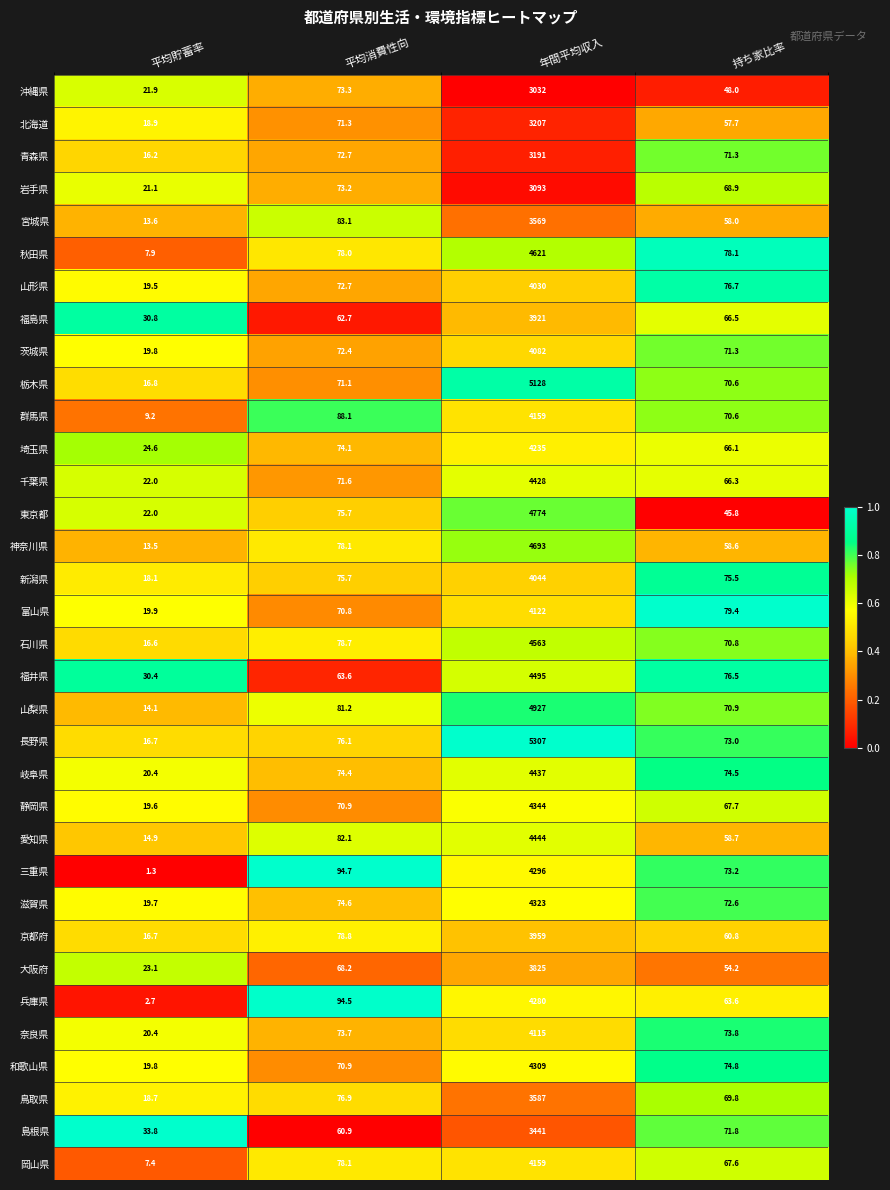

True or false: 大阪府 has a value of 68.2 at 平均消費性向.

True